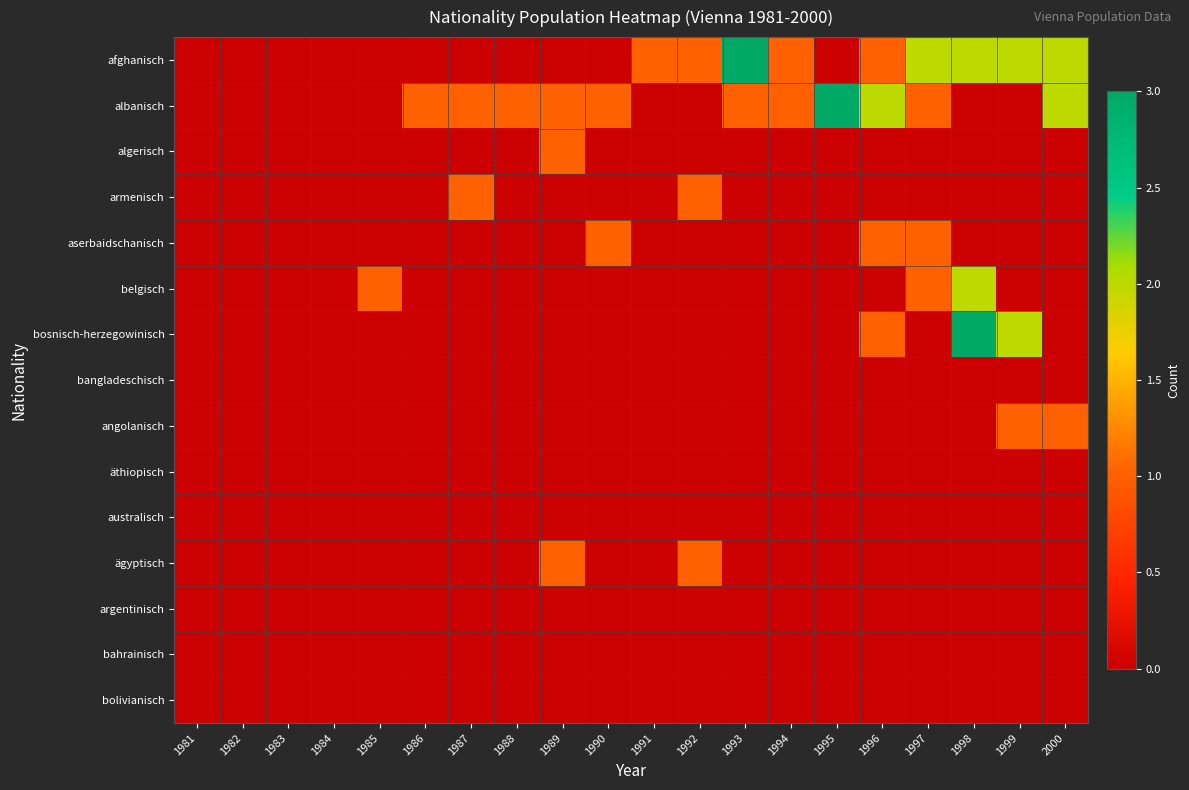

Reading left to right, transcribe all the data shown in this chart.

afghanisch: 1981=0	1982=0	1983=0	1984=0	1985=0	1986=0	1987=0	1988=0	1989=0	1990=0	1991=1	1992=1	1993=3	1994=1	1995=0	1996=1	1997=2	1998=2	1999=2	2000=2
albanisch: 1981=0	1982=0	1983=0	1984=0	1985=0	1986=1	1987=1	1988=1	1989=1	1990=1	1991=0	1992=0	1993=1	1994=1	1995=3	1996=2	1997=1	1998=0	1999=0	2000=2
algerisch: 1981=0	1982=0	1983=0	1984=0	1985=0	1986=0	1987=0	1988=0	1989=1	1990=0	1991=0	1992=0	1993=0	1994=0	1995=0	1996=0	1997=0	1998=0	1999=0	2000=0
armenisch: 1981=0	1982=0	1983=0	1984=0	1985=0	1986=0	1987=1	1988=0	1989=0	1990=0	1991=0	1992=1	1993=0	1994=0	1995=0	1996=0	1997=0	1998=0	1999=0	2000=0
aserbaidschanisch: 1981=0	1982=0	1983=0	1984=0	1985=0	1986=0	1987=0	1988=0	1989=0	1990=1	1991=0	1992=0	1993=0	1994=0	1995=0	1996=1	1997=1	1998=0	1999=0	2000=0
belgisch: 1981=0	1982=0	1983=0	1984=0	1985=1	1986=0	1987=0	1988=0	1989=0	1990=0	1991=0	1992=0	1993=0	1994=0	1995=0	1996=0	1997=1	1998=2	1999=0	2000=0
bosnisch-herzegowinisch: 1981=0	1982=0	1983=0	1984=0	1985=0	1986=0	1987=0	1988=0	1989=0	1990=0	1991=0	1992=0	1993=0	1994=0	1995=0	1996=1	1997=0	1998=3	1999=2	2000=0
bangladeschisch: 1981=0	1982=0	1983=0	1984=0	1985=0	1986=0	1987=0	1988=0	1989=0	1990=0	1991=0	1992=0	1993=0	1994=0	1995=0	1996=0	1997=0	1998=0	1999=0	2000=0
angolanisch: 1981=0	1982=0	1983=0	1984=0	1985=0	1986=0	1987=0	1988=0	1989=0	1990=0	1991=0	1992=0	1993=0	1994=0	1995=0	1996=0	1997=0	1998=0	1999=1	2000=1
äthiopisch: 1981=0	1982=0	1983=0	1984=0	1985=0	1986=0	1987=0	1988=0	1989=0	1990=0	1991=0	1992=0	1993=0	1994=0	1995=0	1996=0	1997=0	1998=0	1999=0	2000=0
australisch: 1981=0	1982=0	1983=0	1984=0	1985=0	1986=0	1987=0	1988=0	1989=0	1990=0	1991=0	1992=0	1993=0	1994=0	1995=0	1996=0	1997=0	1998=0	1999=0	2000=0
ägyptisch: 1981=0	1982=0	1983=0	1984=0	1985=0	1986=0	1987=0	1988=0	1989=1	1990=0	1991=0	1992=1	1993=0	1994=0	1995=0	1996=0	1997=0	1998=0	1999=0	2000=0
argentinisch: 1981=0	1982=0	1983=0	1984=0	1985=0	1986=0	1987=0	1988=0	1989=0	1990=0	1991=0	1992=0	1993=0	1994=0	1995=0	1996=0	1997=0	1998=0	1999=0	2000=0
bahrainisch: 1981=0	1982=0	1983=0	1984=0	1985=0	1986=0	1987=0	1988=0	1989=0	1990=0	1991=0	1992=0	1993=0	1994=0	1995=0	1996=0	1997=0	1998=0	1999=0	2000=0
bolivianisch: 1981=0	1982=0	1983=0	1984=0	1985=0	1986=0	1987=0	1988=0	1989=0	1990=0	1991=0	1992=0	1993=0	1994=0	1995=0	1996=0	1997=0	1998=0	1999=0	2000=0